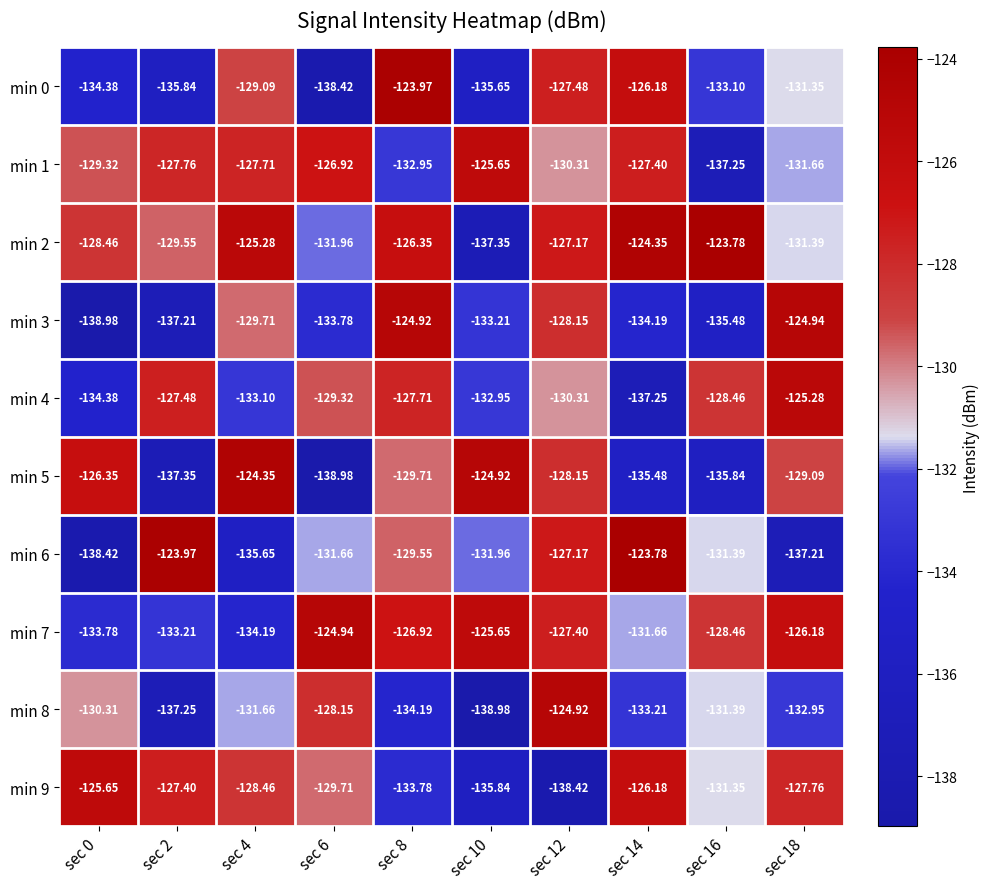

At how many categories does at least one series exceed -129?

10